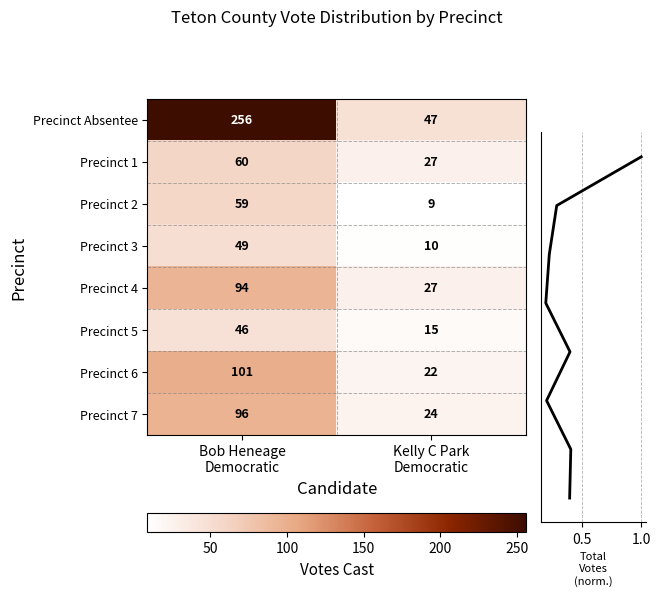

What is the difference between the maximum and minimum values in the Precinct 7 series?

72